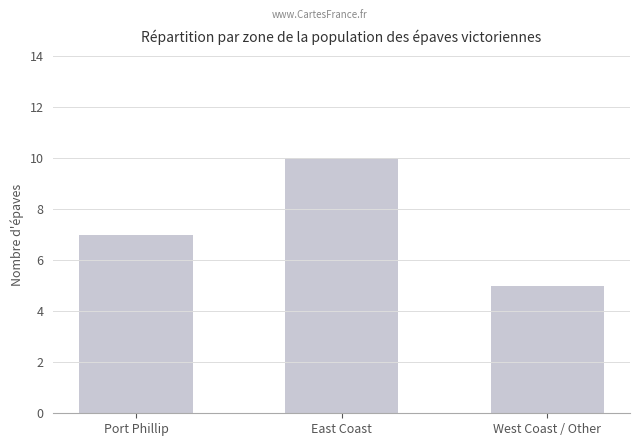

How many values are below 7?

1